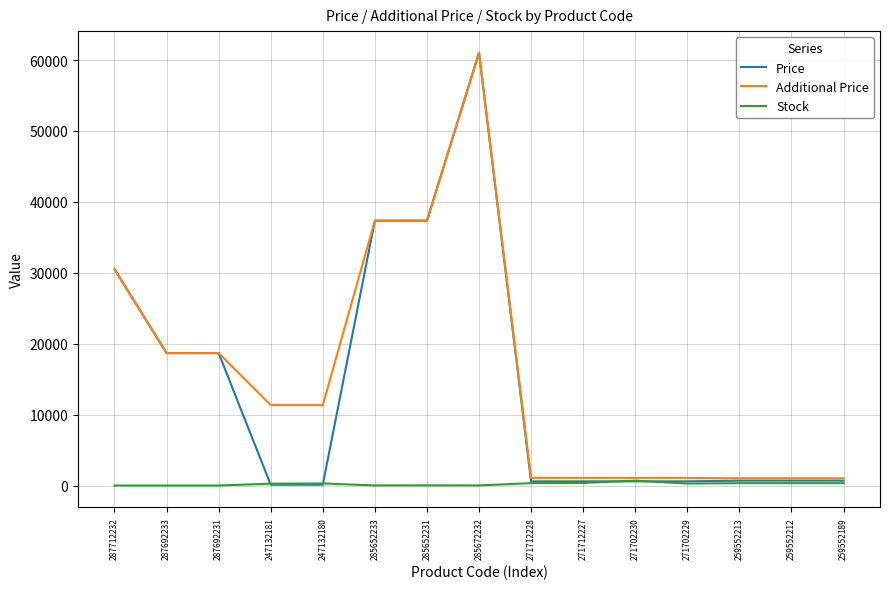

At how many categories does at least one series exceed 53682?

1